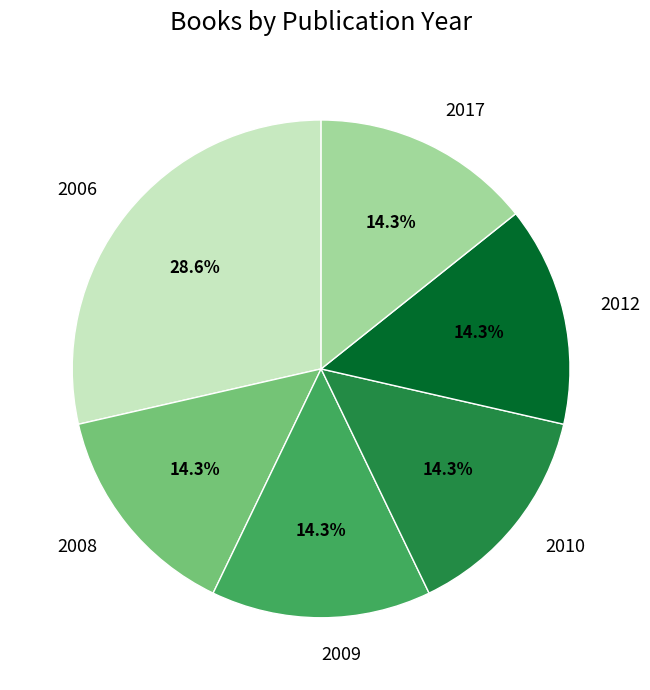

Approximately how many times larger is the value at 2017 compared to 2006?

0.5